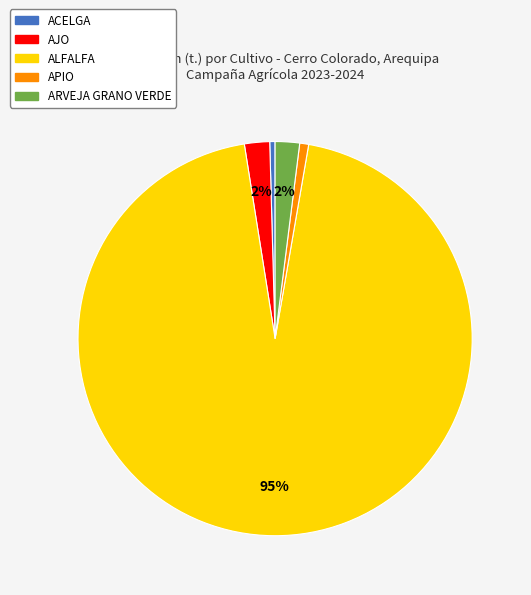

To the nearest percent, what percentage of the pie is ARVEJA GRANO VERDE?

2%